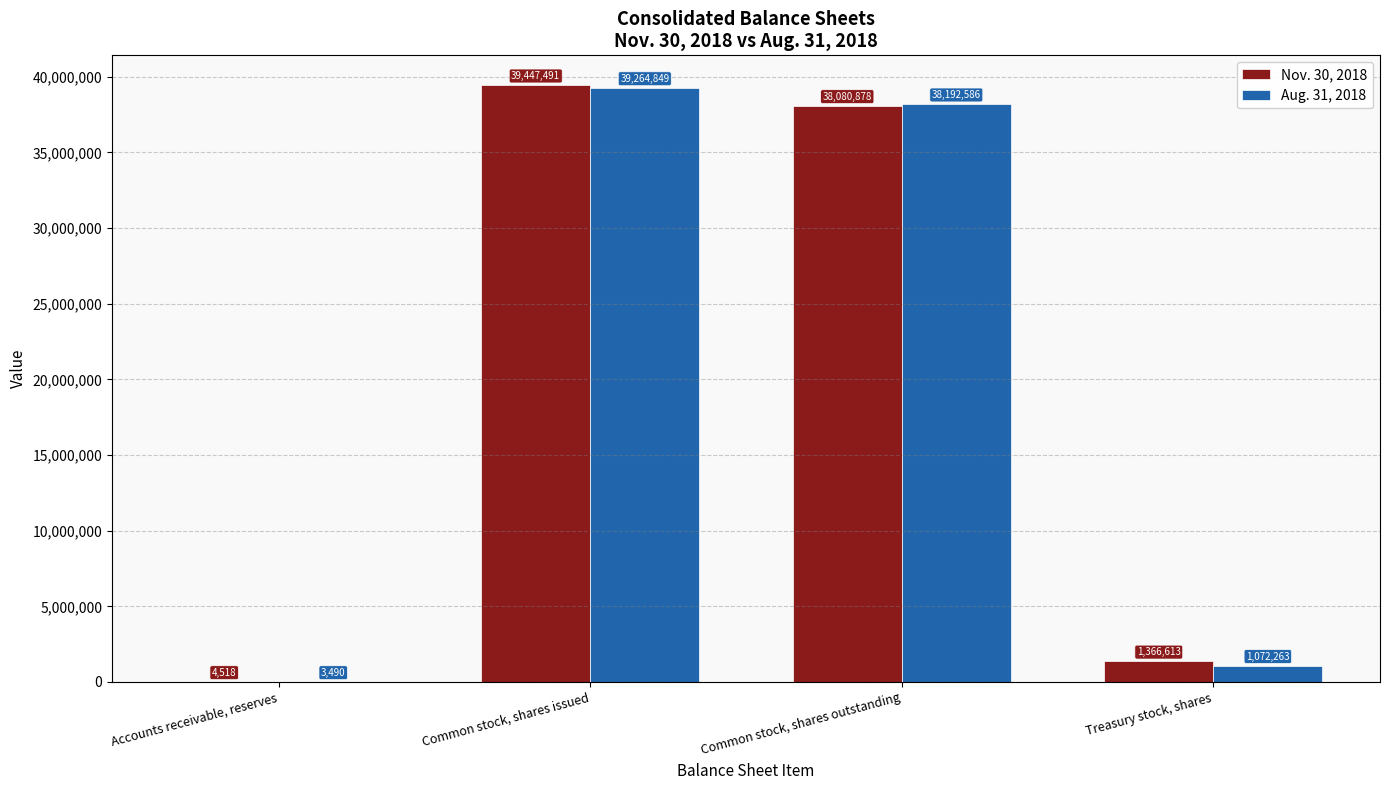

At which label does Nov. 30, 2018 reach its peak?

Common stock, shares issued